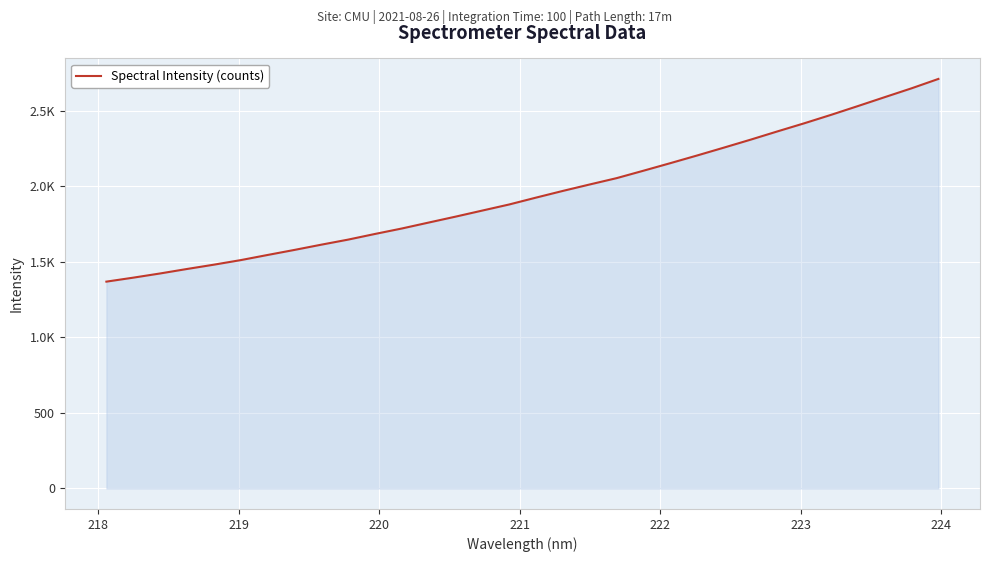

Is this an area chart (filled region under the line)?

Yes